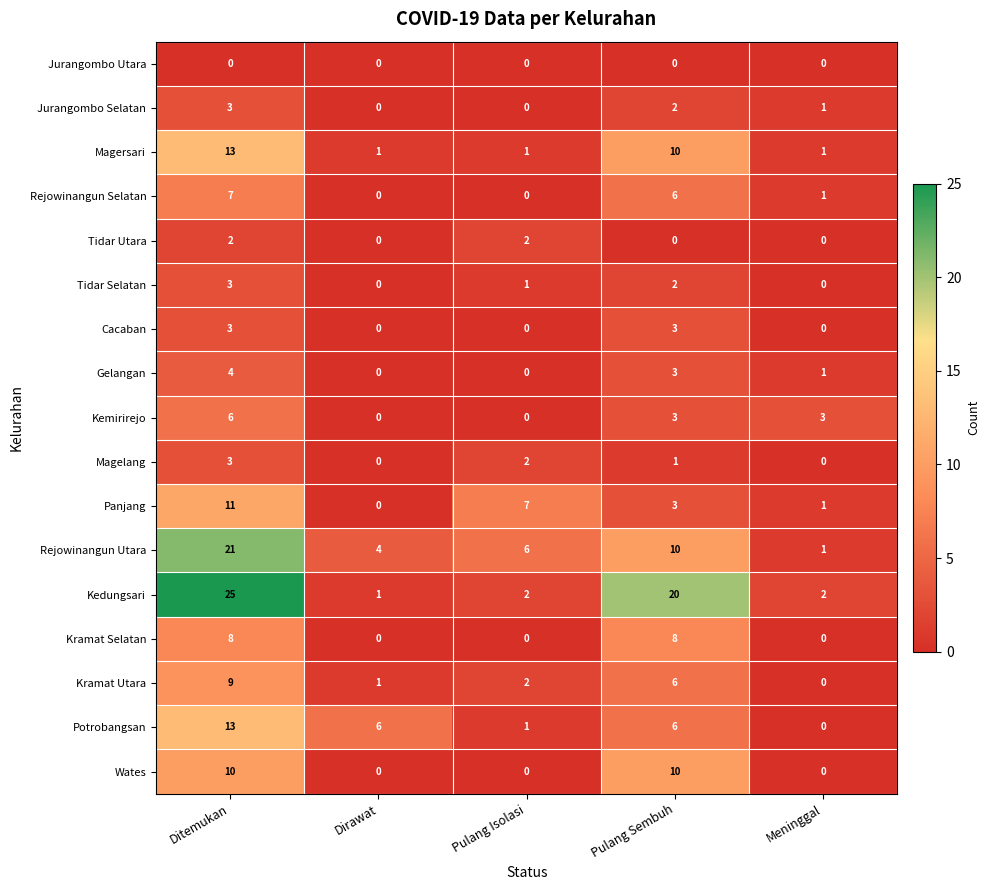

What is the difference between the second highest and minimum values in the Kramat Utara series?

6